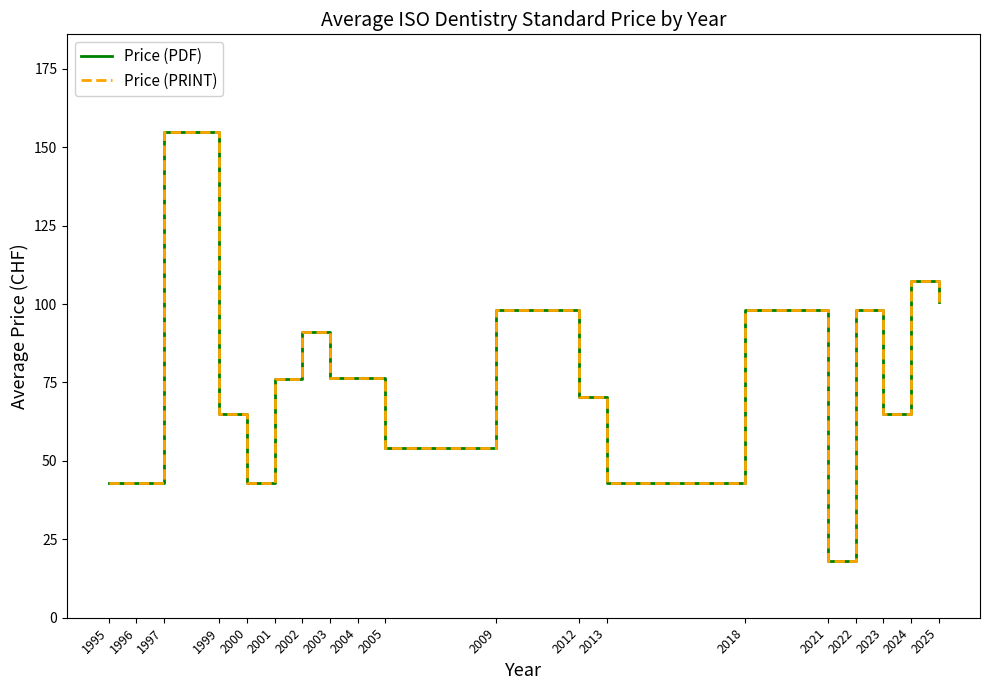

What is the difference between the maximum and minimum values in the Price (PRINT) series?

137.0